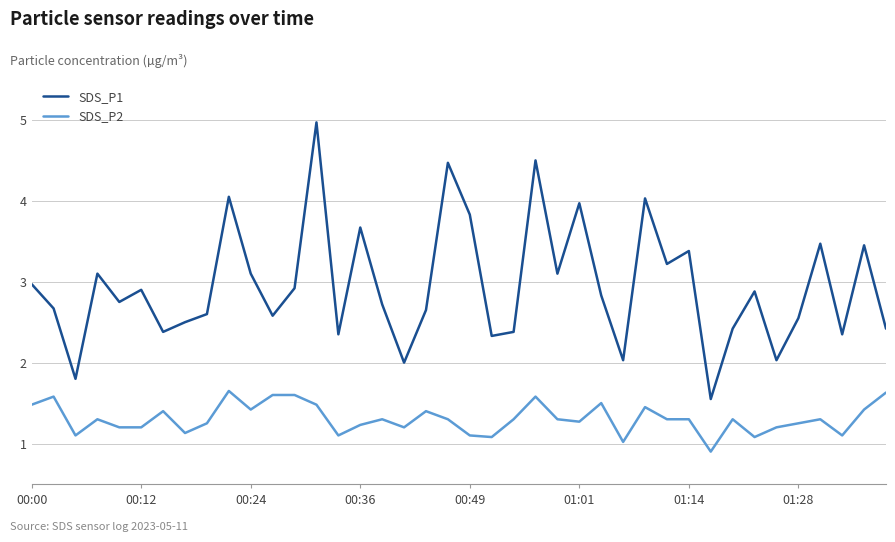

What is the difference between the maximum and minimum values in the SDS_P1 series?

3.4